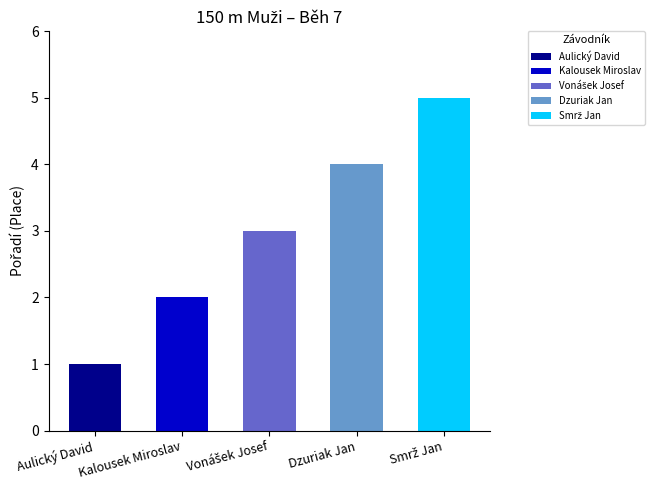

Count the number of values greater than 3.

2